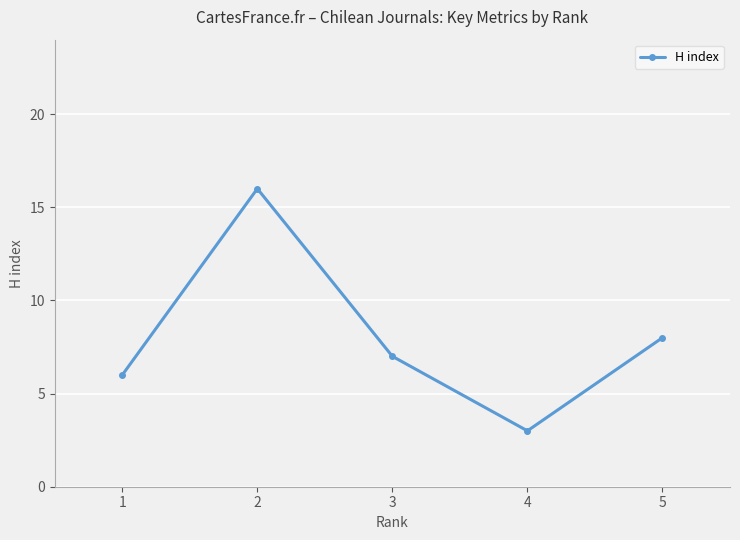

What is the difference between the maximum and minimum values?

13